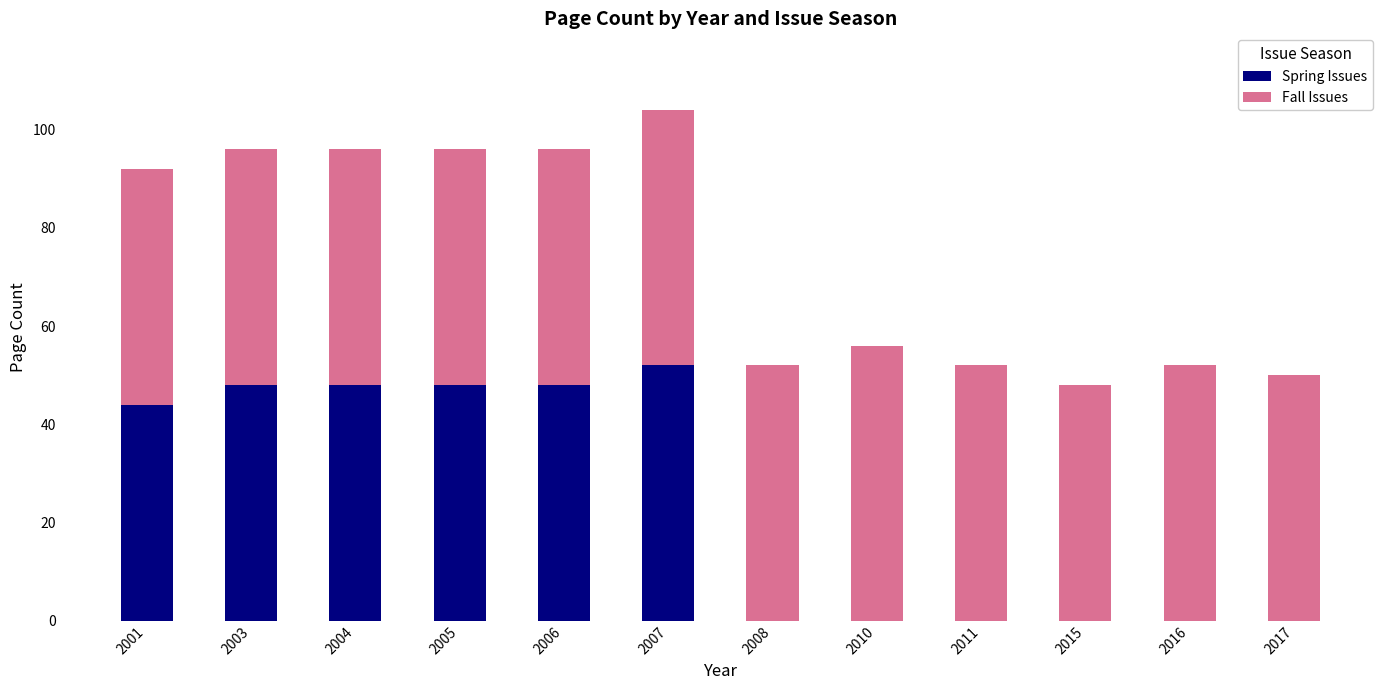

At which category is the sum across all series the highest?

2007